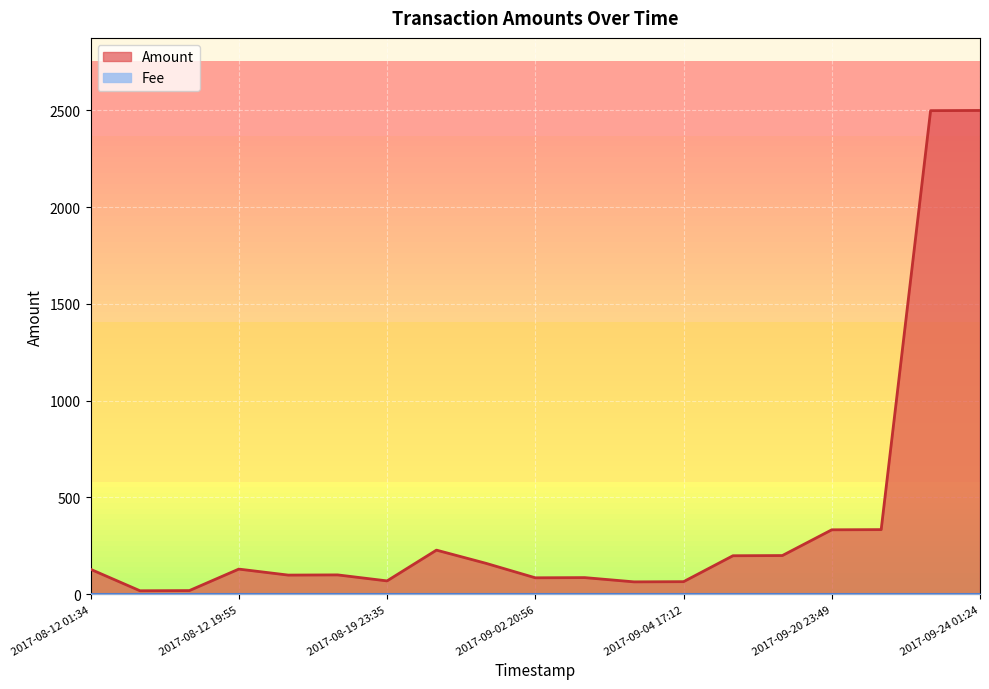

Which category has the highest value across all series?

2017-09-24 01:24